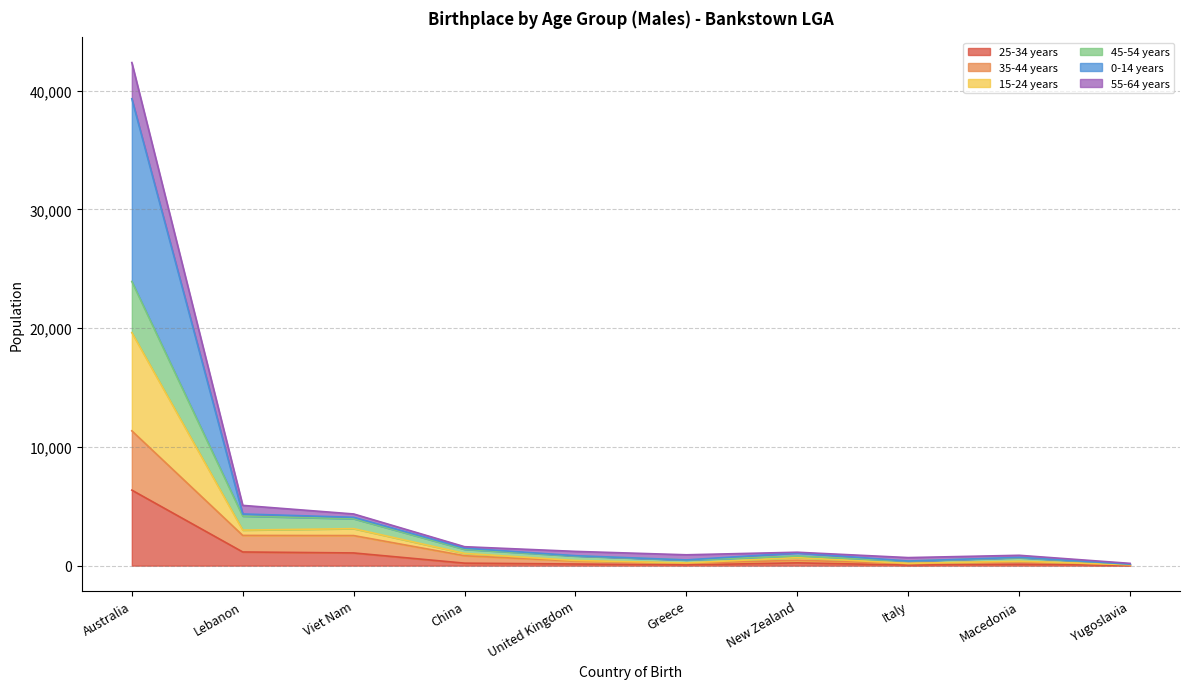

At how many categories does at least one series exceed 19590?

1